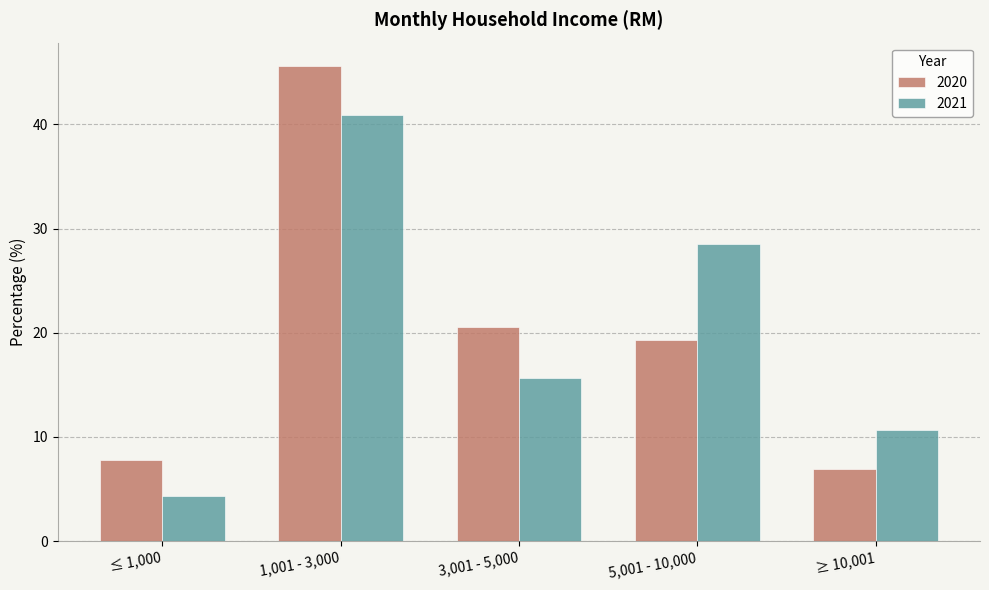

Reading left to right, what are all the values shown in this chart?

2020: ≤ 1,000=7.7	1,001 - 3,000=45.6	3,001 - 5,000=20.5	5,001 - 10,000=19.3	≥ 10,001=6.9
2021: ≤ 1,000=4.3	1,001 - 3,000=40.9	3,001 - 5,000=15.6	5,001 - 10,000=28.6	≥ 10,001=10.6